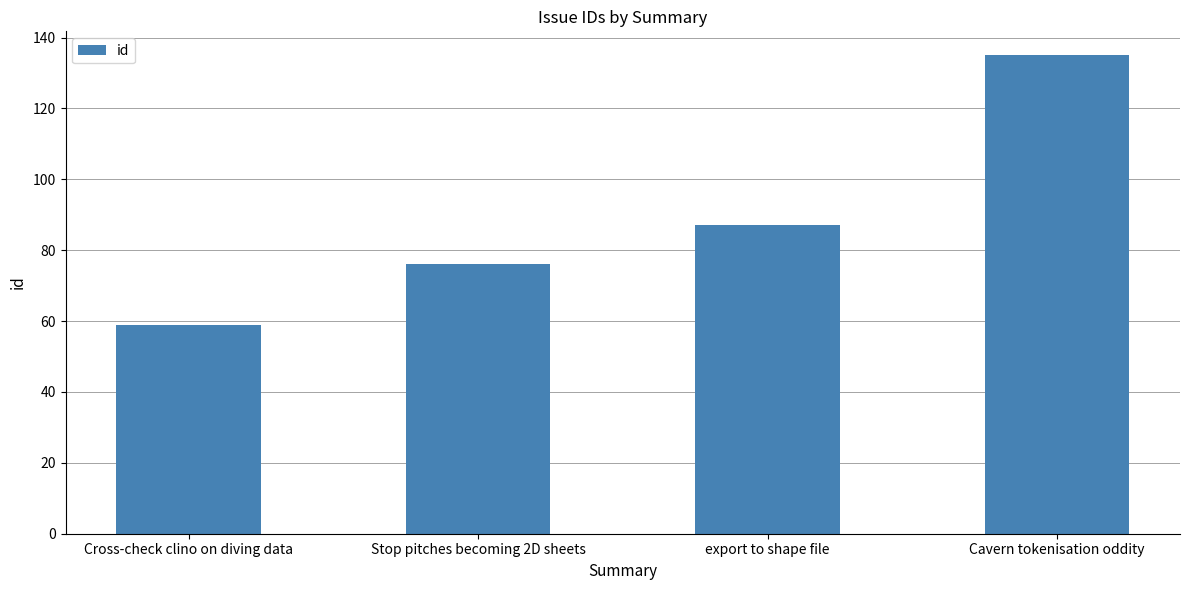

Reading left to right, what are all the values shown in this chart?

Cross-check clino on diving data=59	Stop pitches becoming 2D sheets=76	export to shape file=87	Cavern tokenisation oddity=135